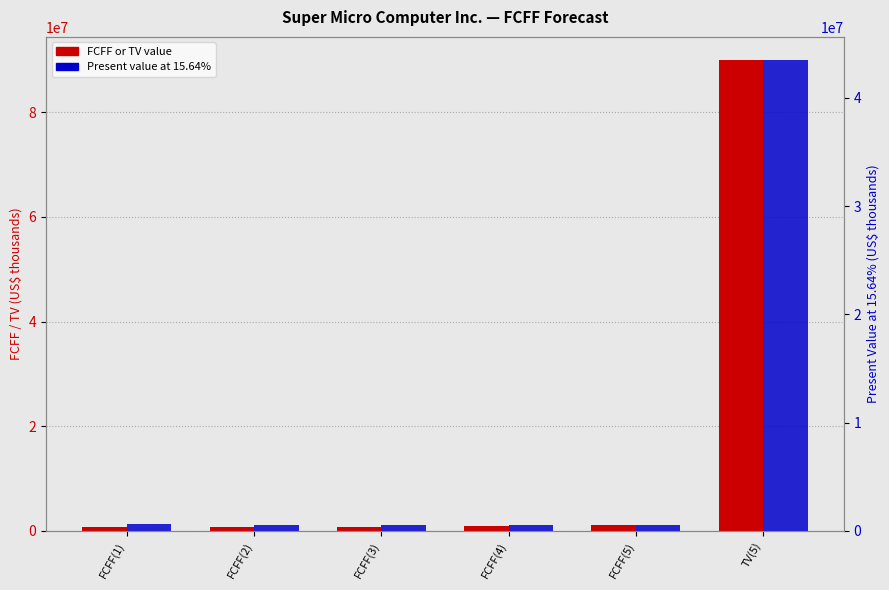

At which category is the sum across all series the highest?

TV(5)